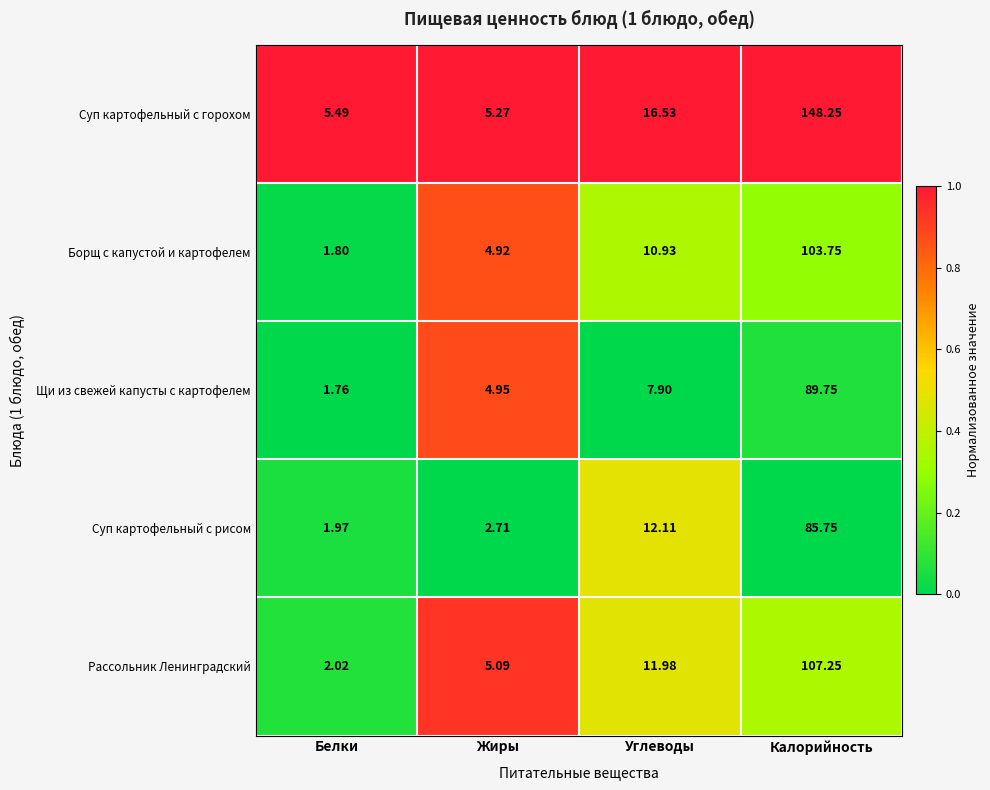

At which label does Щи из свежей капусты с картофелем reach its minimum?

Белки